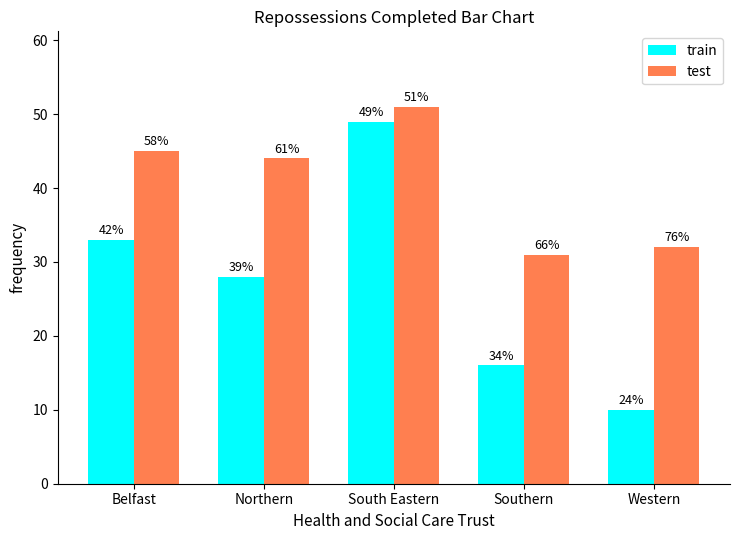

How many bars are there in total?

10